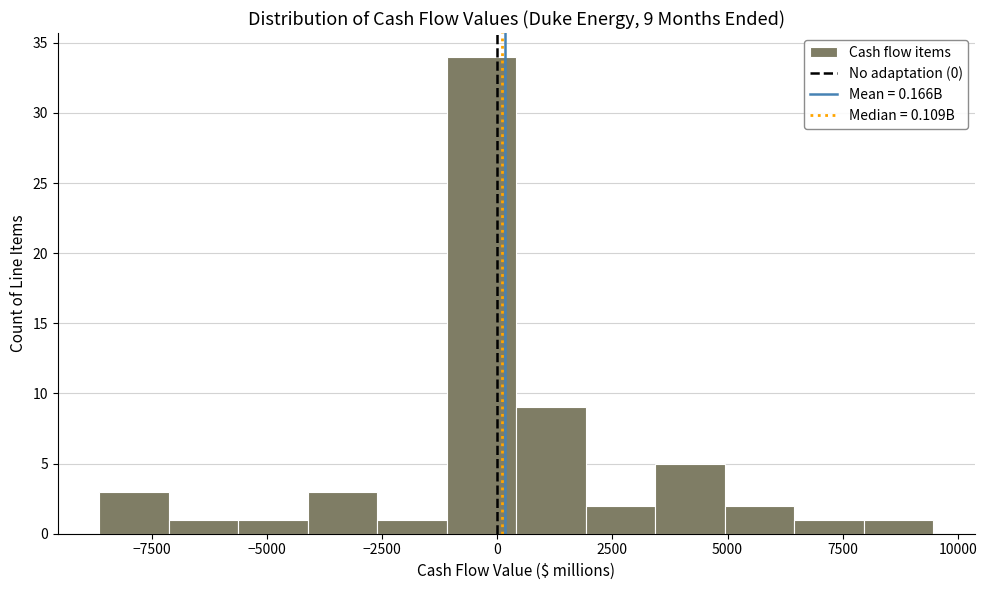

Read against the x-axis, roughly where is the centre of the tallest bar?

-500